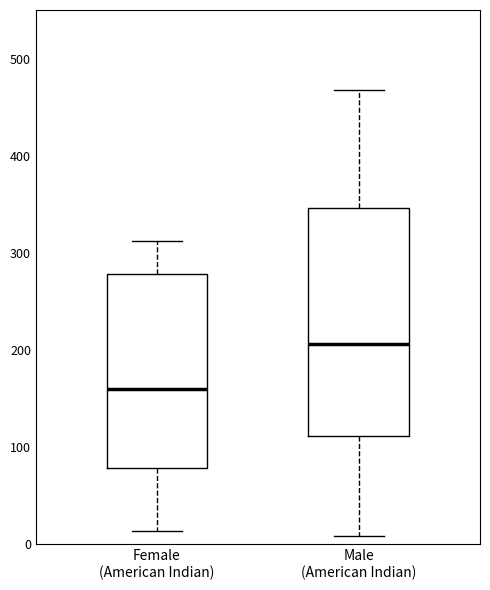

Reading left to right, read every box against the y-axis: the position of its median line, the range the box covers, and the ends of its whiskers. The values are not printed on the chart, so give them approximately, as read against the axis.

Female (American Indian): median 160, box 80 to 280, whiskers 10 to 310
Male (American Indian): median 210, box 110 to 350, whiskers 10 to 470